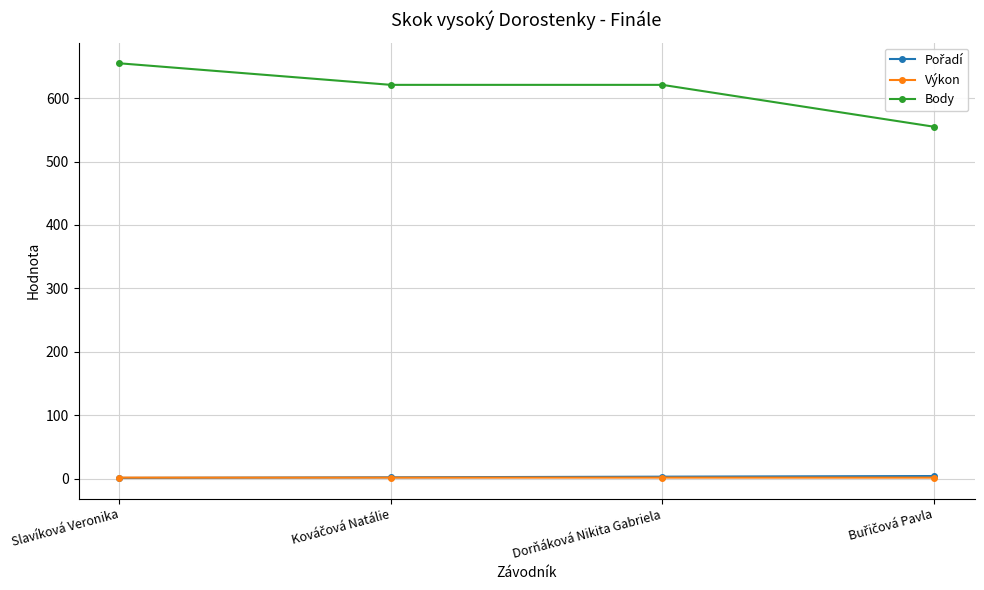

What value does the Výkon series have at Dorňáková Nikita Gabriela?

1.5